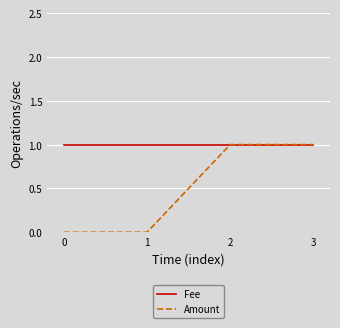

Which series has the largest total across all categories?

Fee